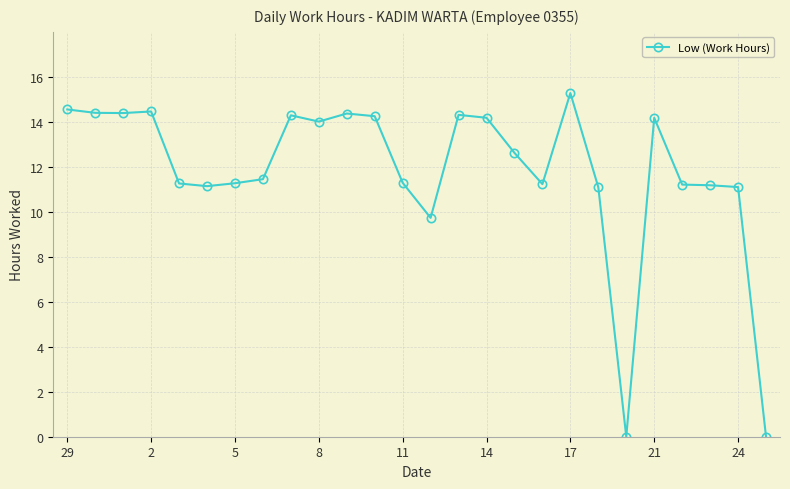

True or false: there are more than 1 points higher than both neighbors.

True